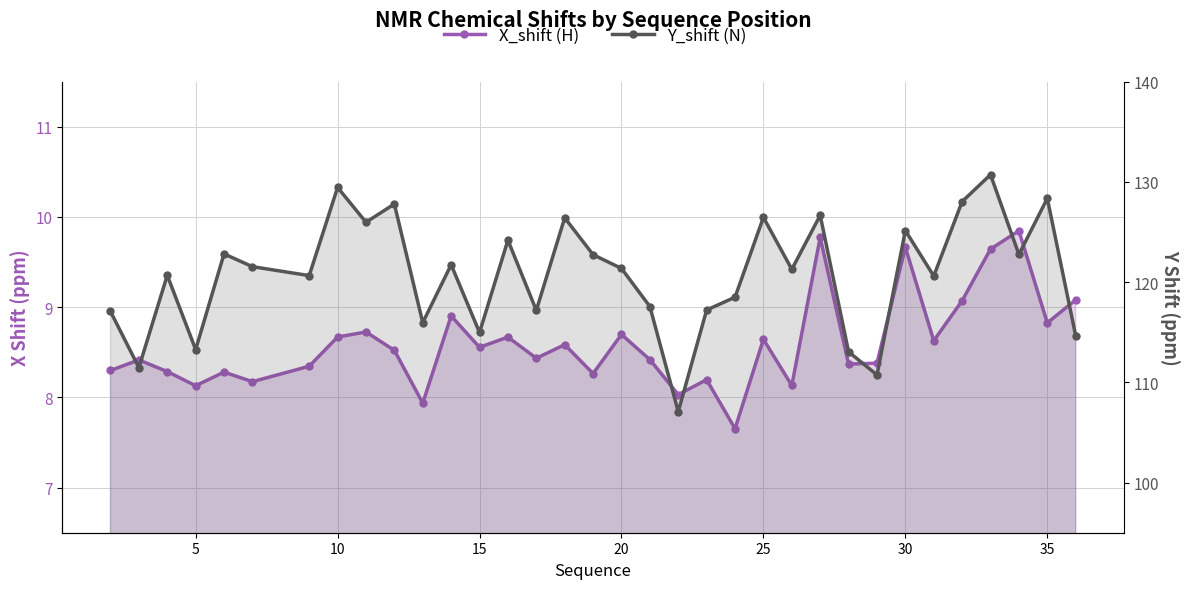

What is the difference between the maximum and minimum values in the X_shift (H) series?

2.2